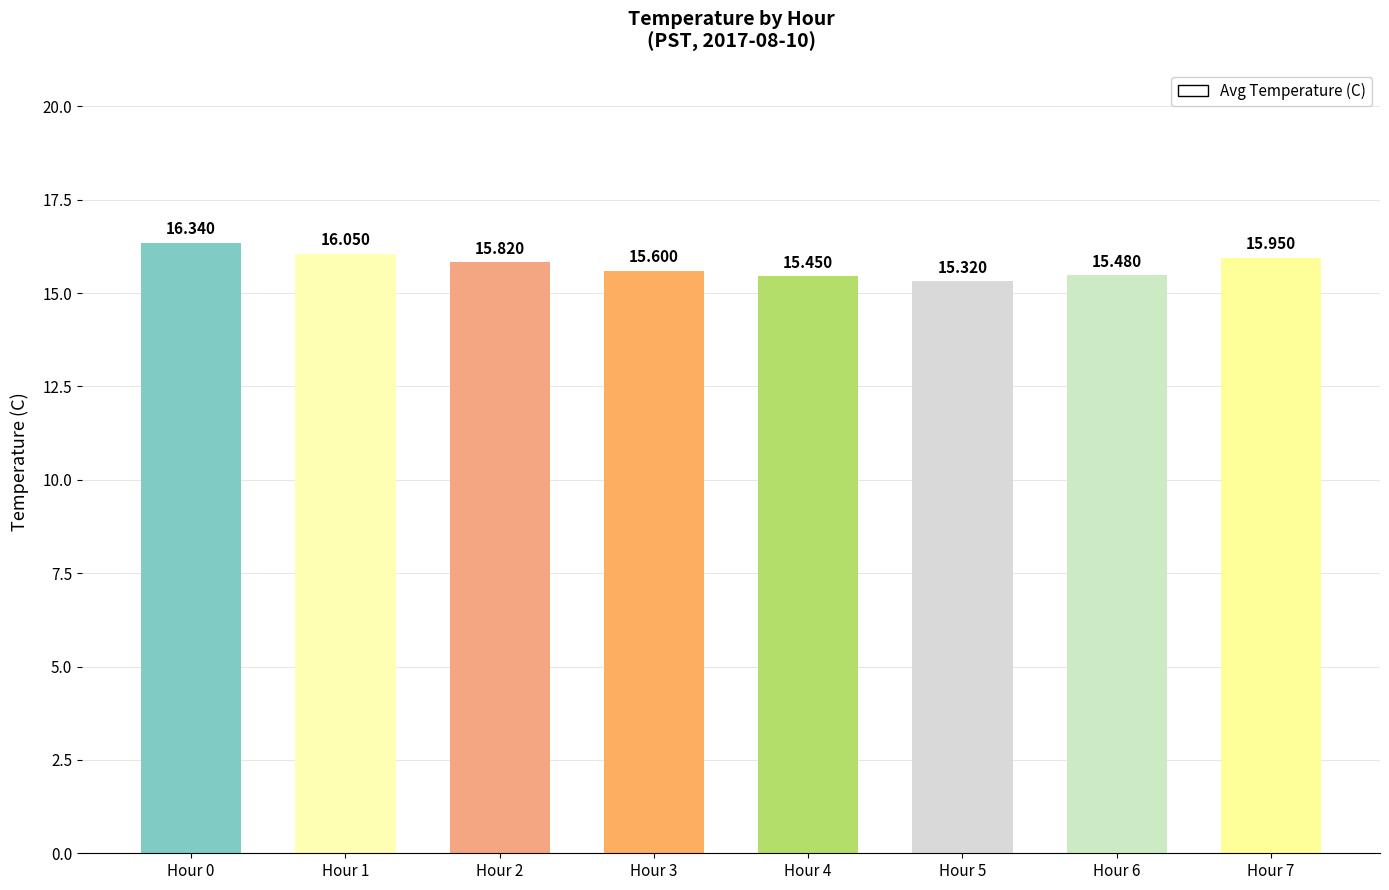

True or false: the data shows 5.5 at Hour 1.

False